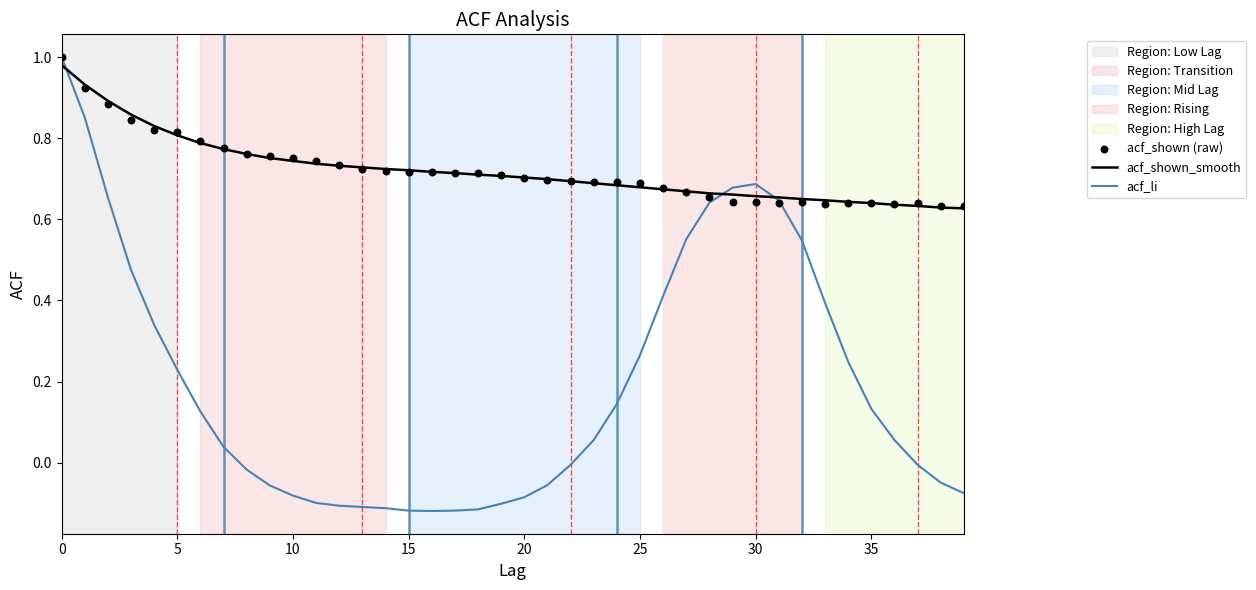

What is the total value across all series at 0?

3.0